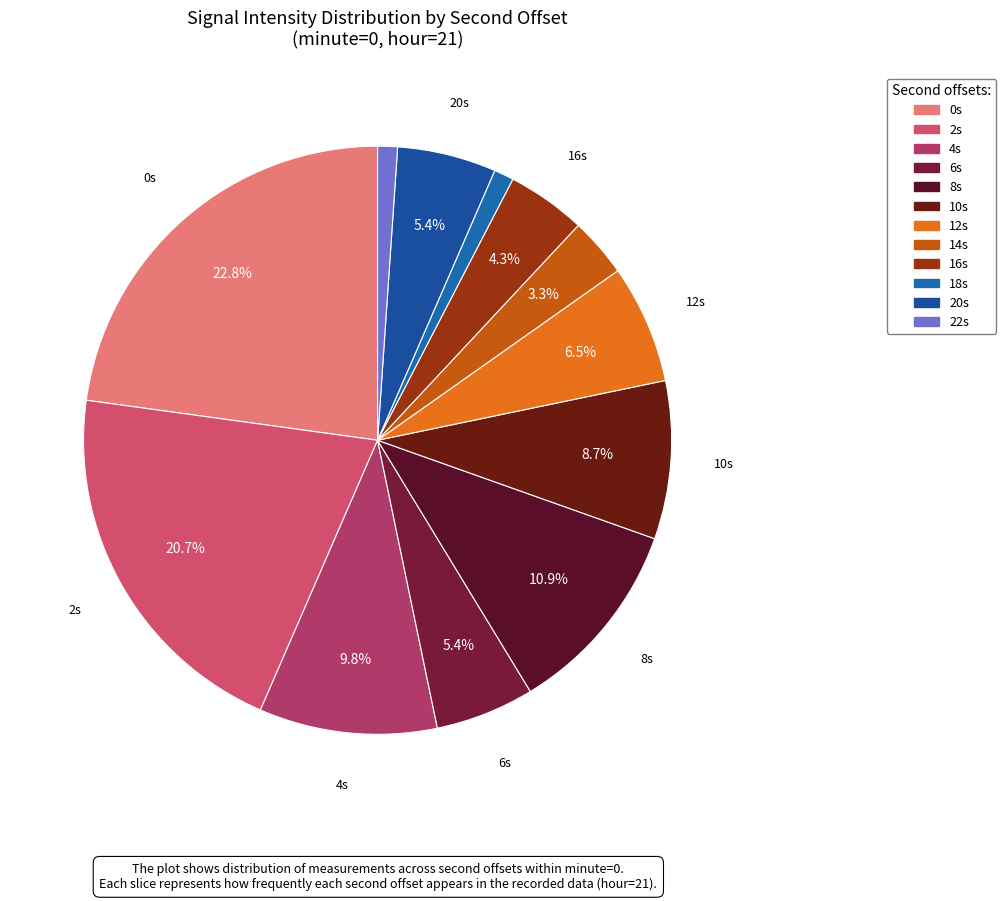

How many segments does this pie chart have?

12